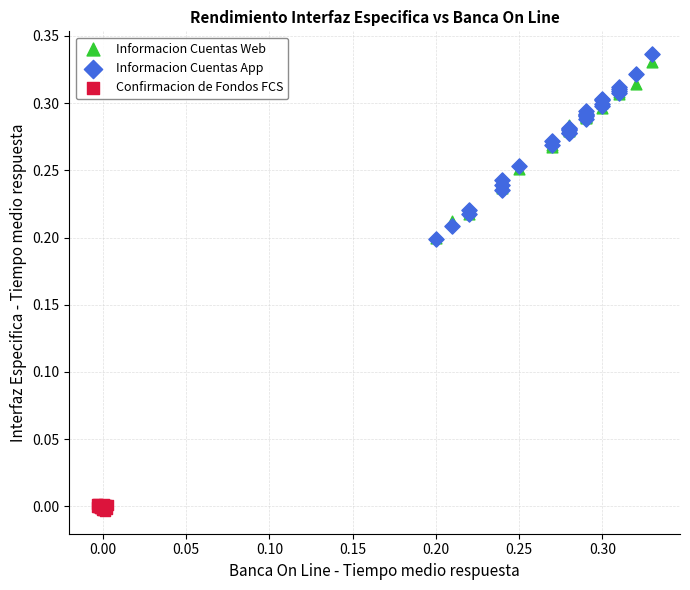

Which series has the widest spread of Y values?

Informacion Cuentas App